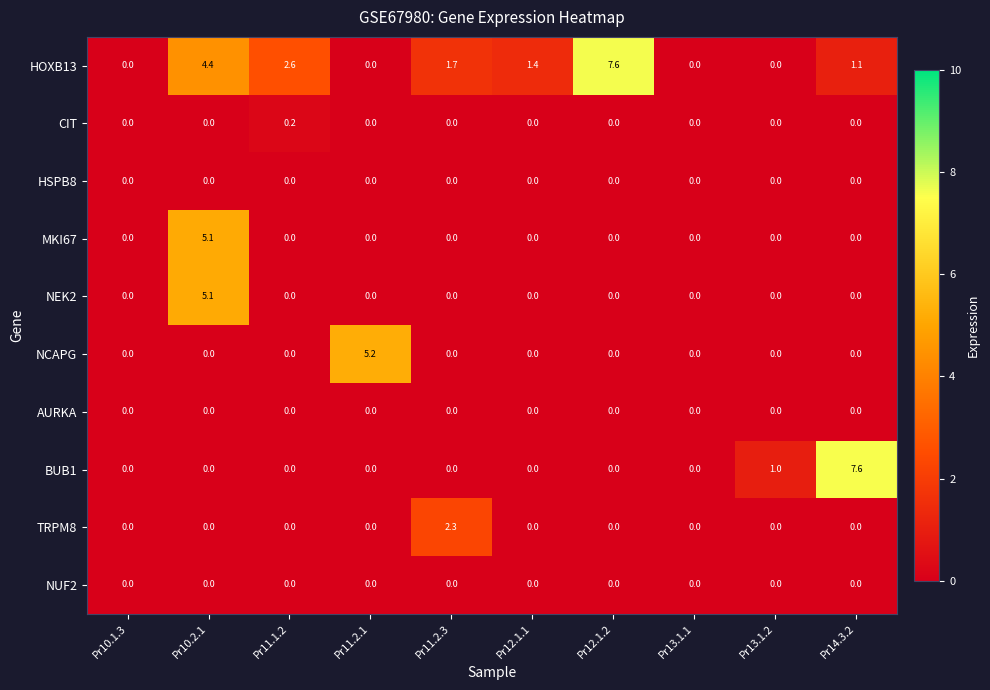

Between Pr10.1.3 and Pr14.3.2, which series saw the biggest shift?

BUB1